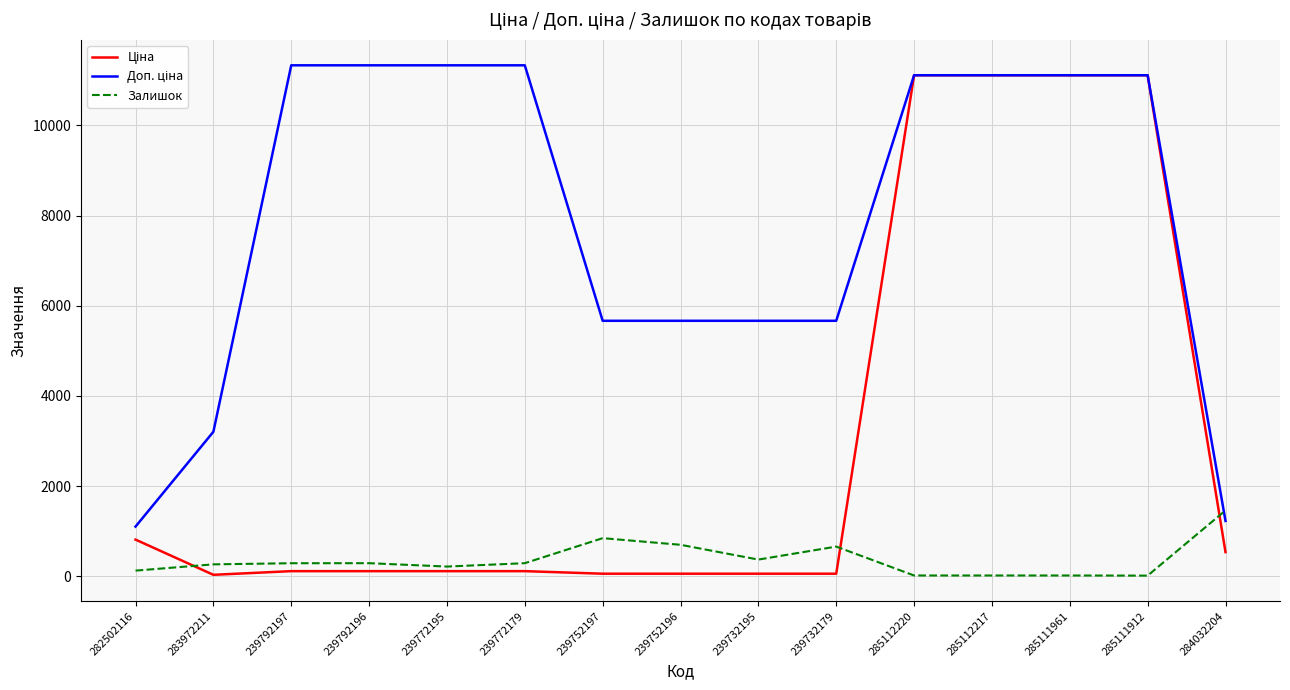

Is it true that Залишок equals 17.0 at 285111961?

True